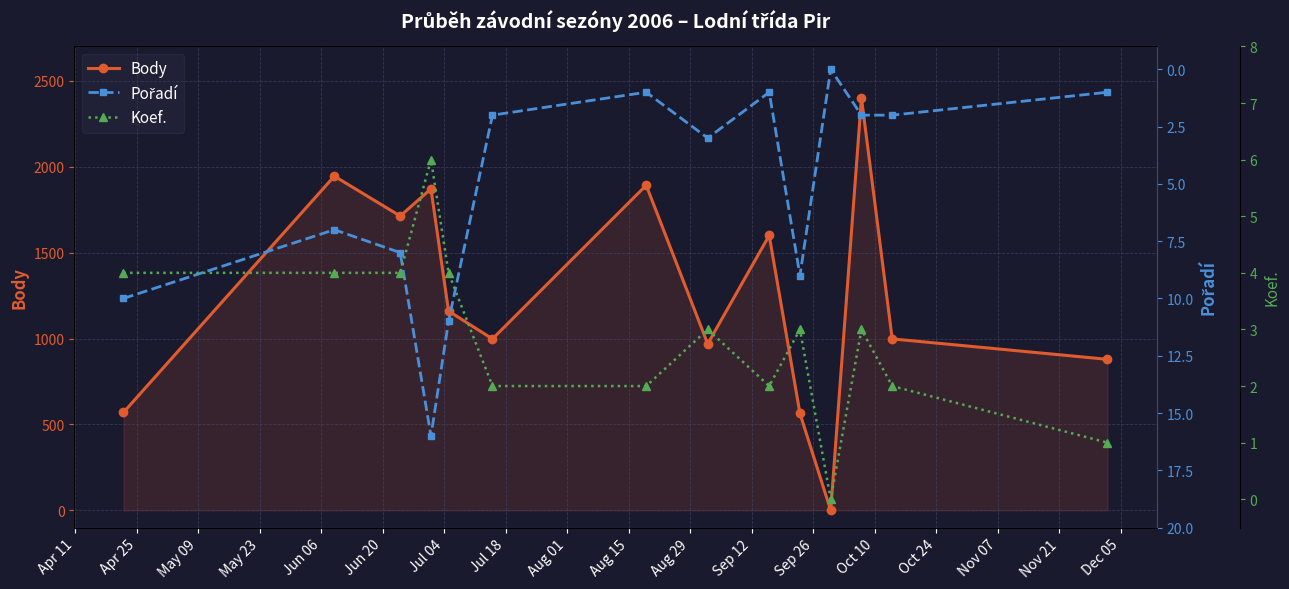

How many data points does each series have?

14